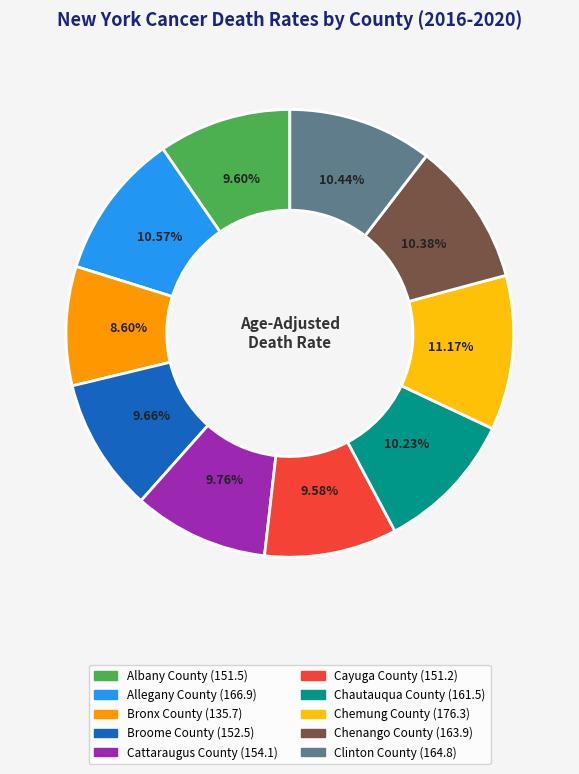

Is the sum of Allegany County and Cattaraugus County greater than half?

No